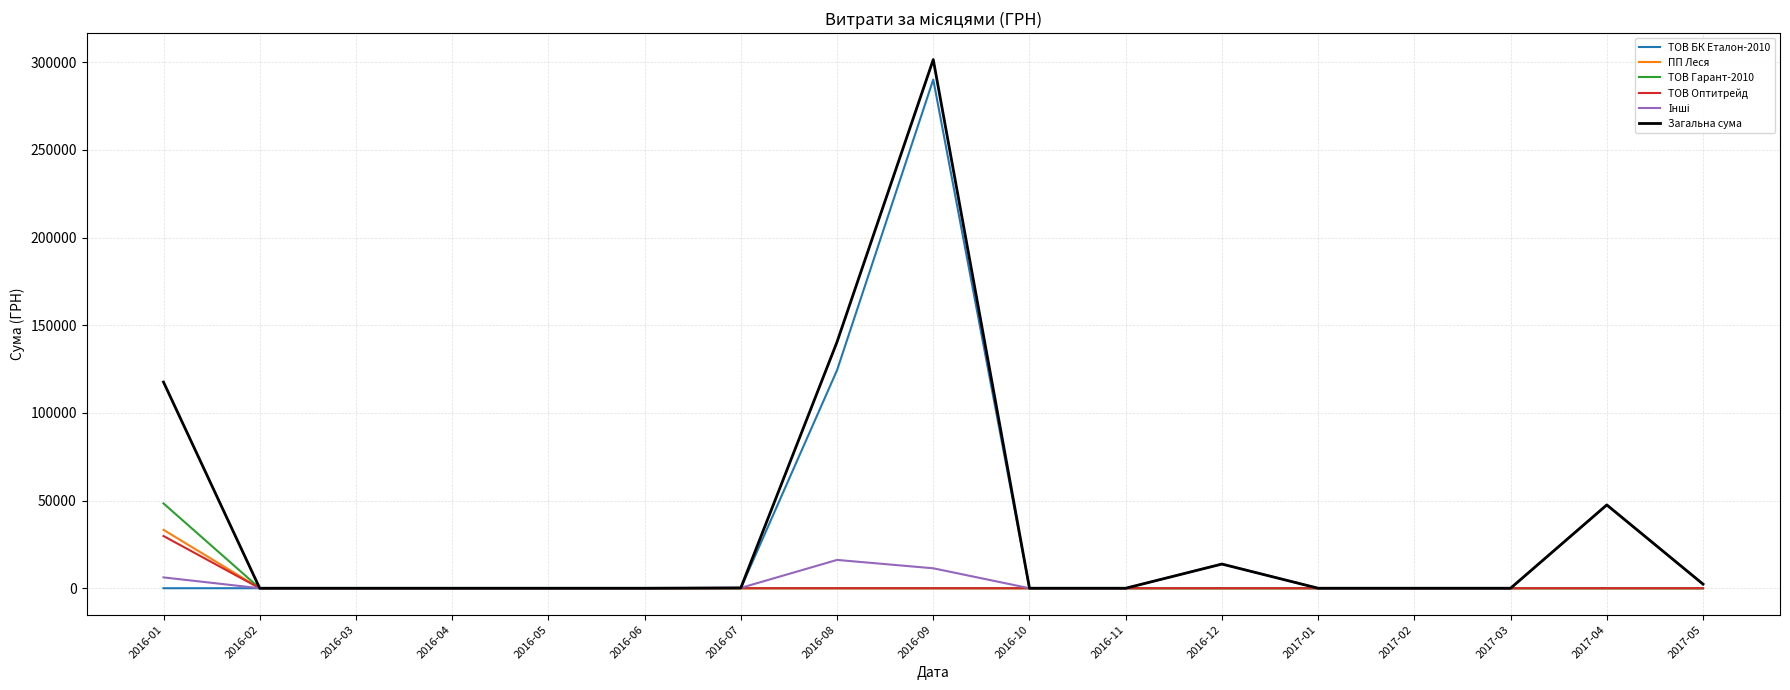

Does the chart have visible grid lines?

Yes